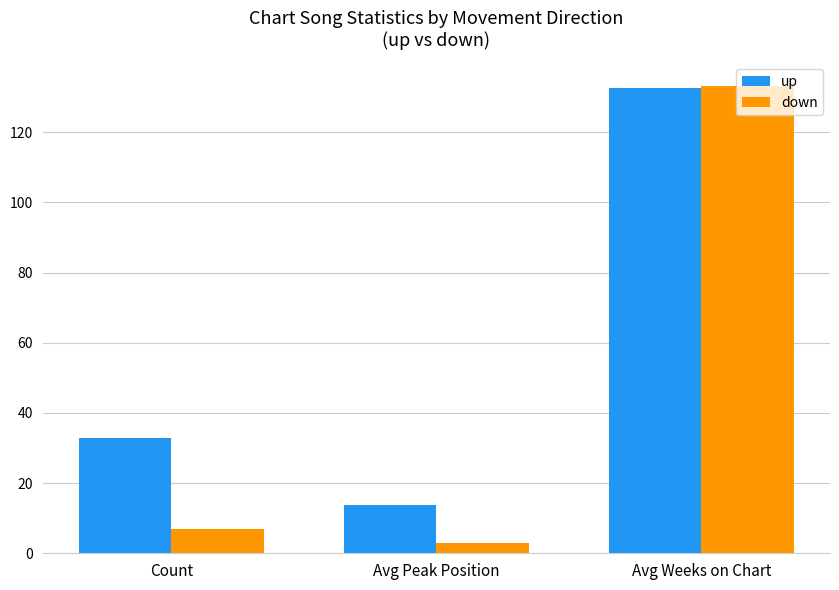

Reading left to right, what are all the values shown in this chart?

up: 33.0	13.9	132.7
down: 7.0	3.0	133.3